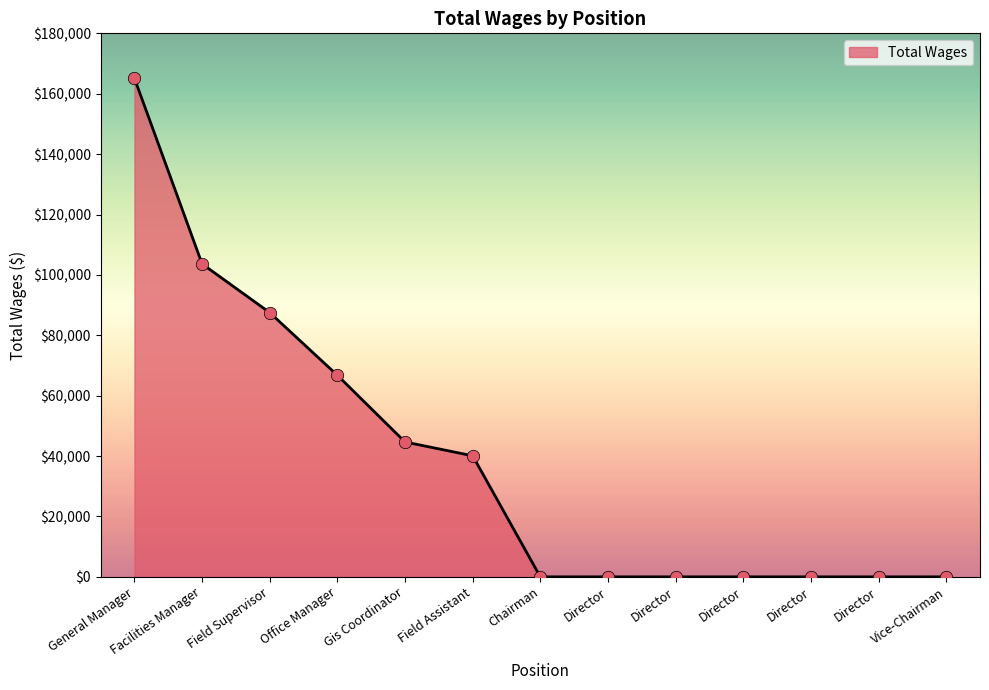

Between Office Manager and Director, which is larger?

Office Manager